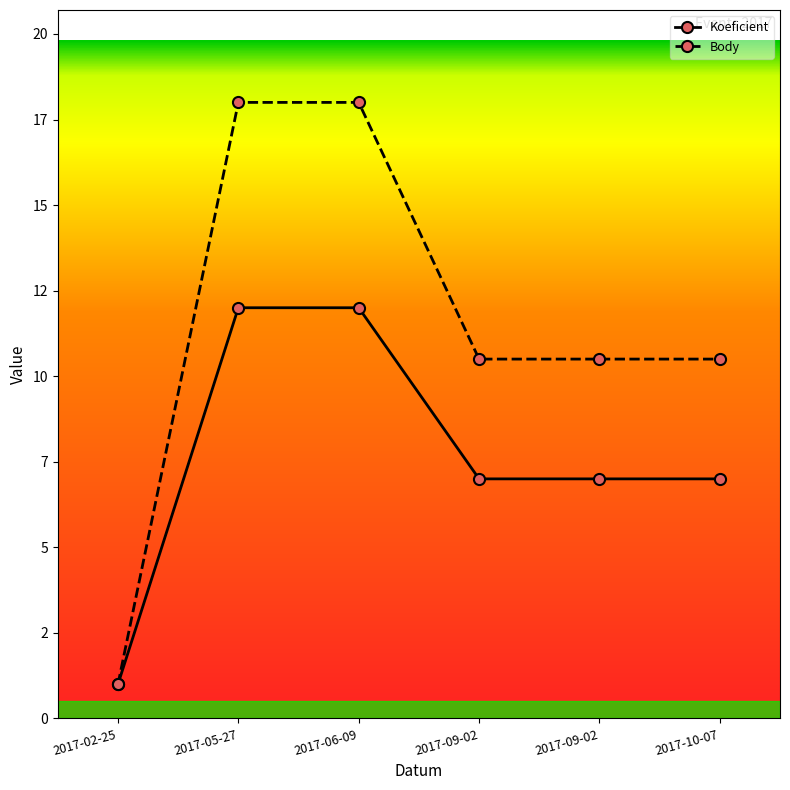

Where is Koeficient nearest to the value 6?

2017-09-02